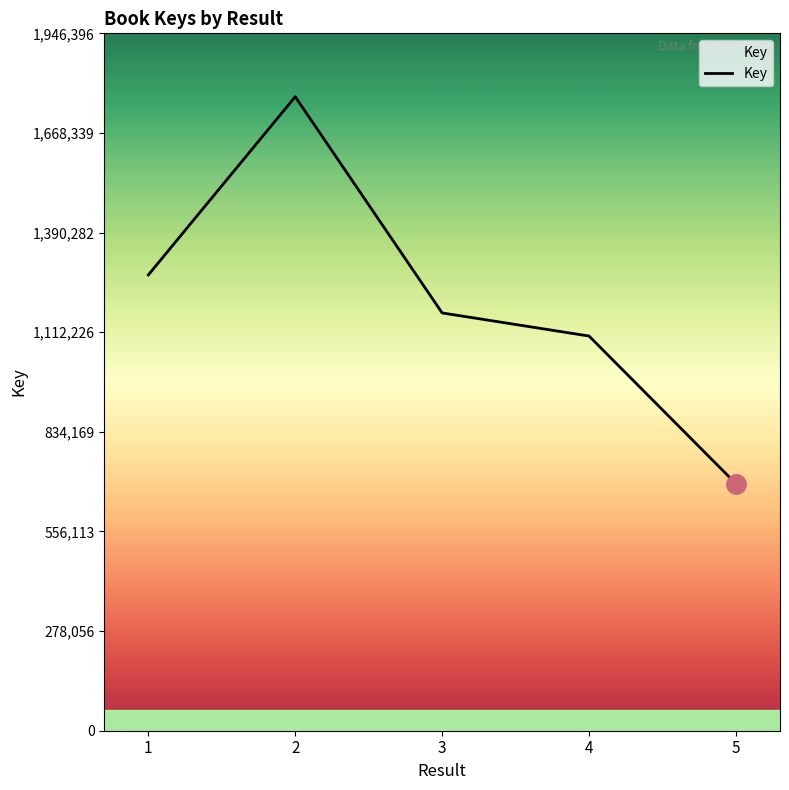

What is the change in value from 2 to 5?

-1079979